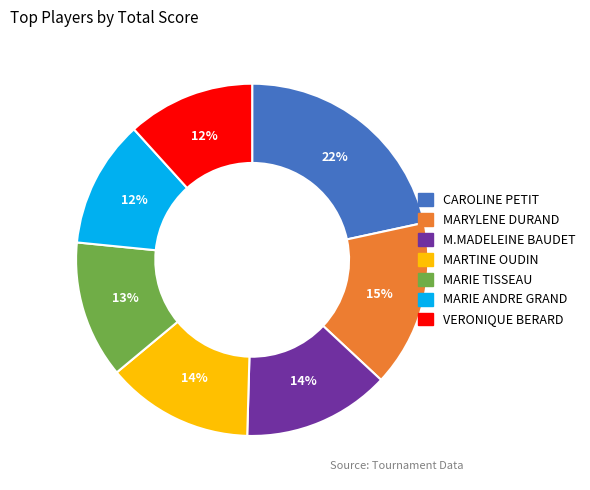

Is MARYLENE DURAND the majority of the pie?

No